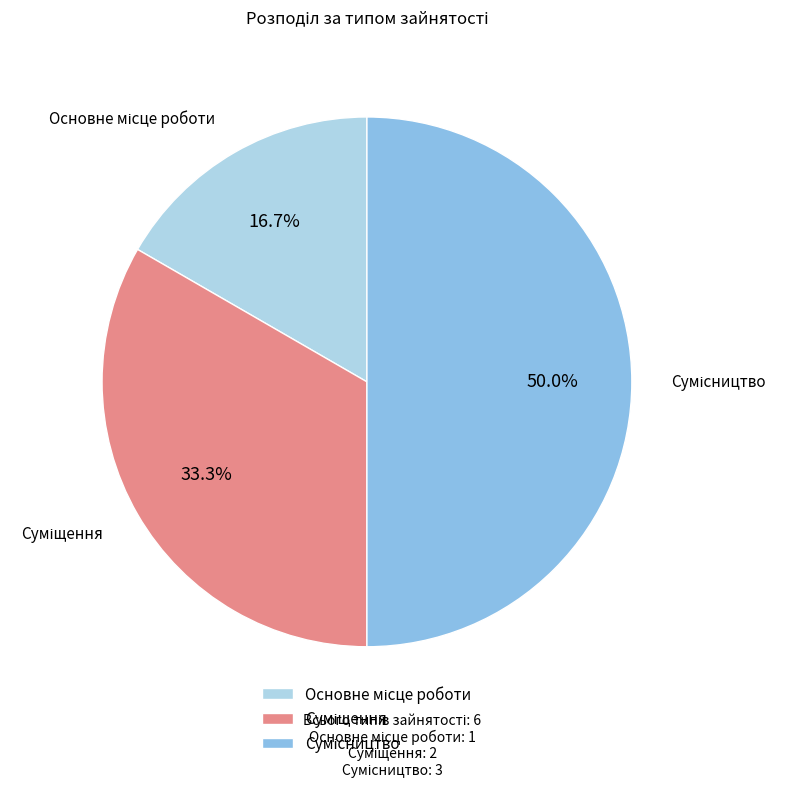

Does any single category account for the majority?

No